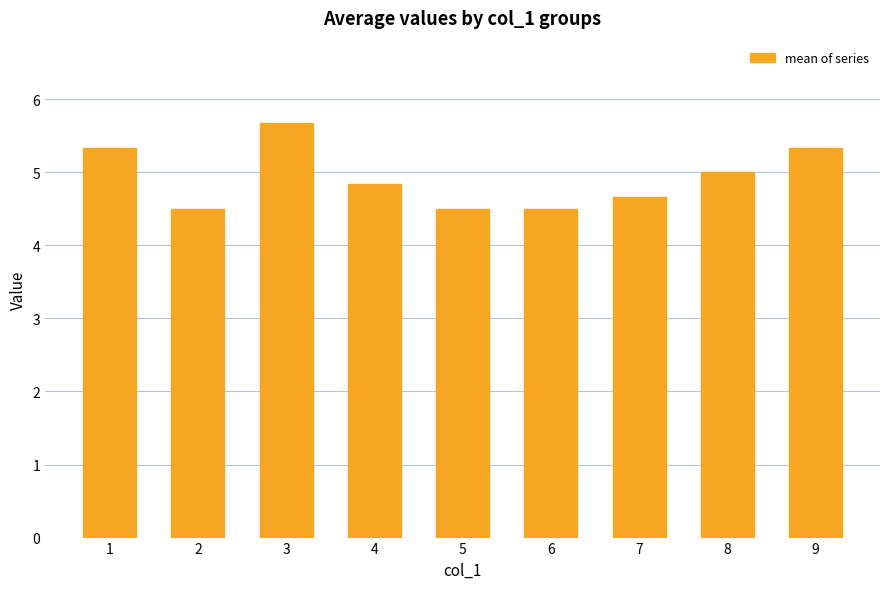

Approximately how many times larger is the value at 4 compared to 6?

1.1